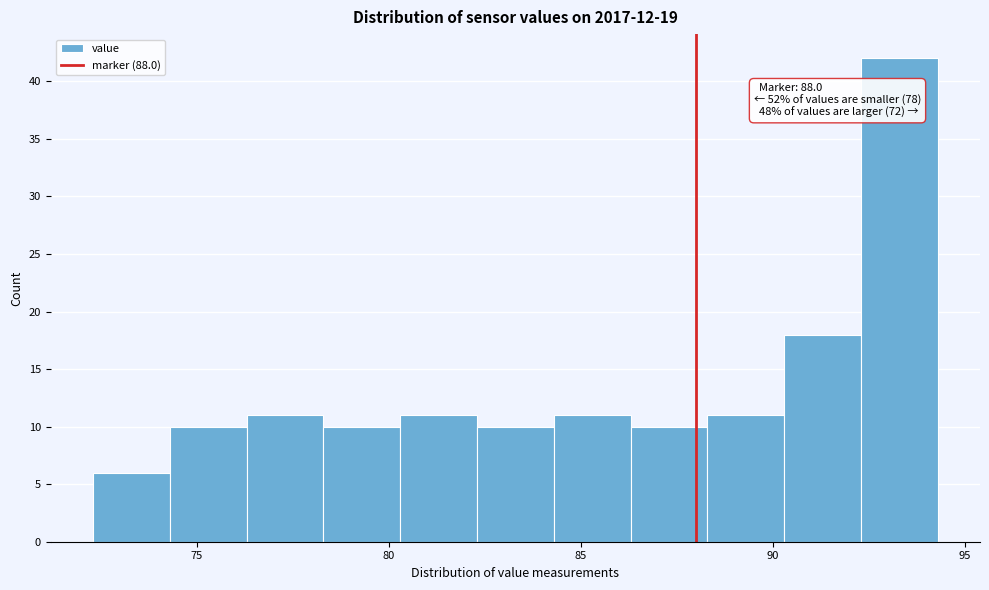

Over which range of the x-axis is the bar tallest?

92.5 to 94.5